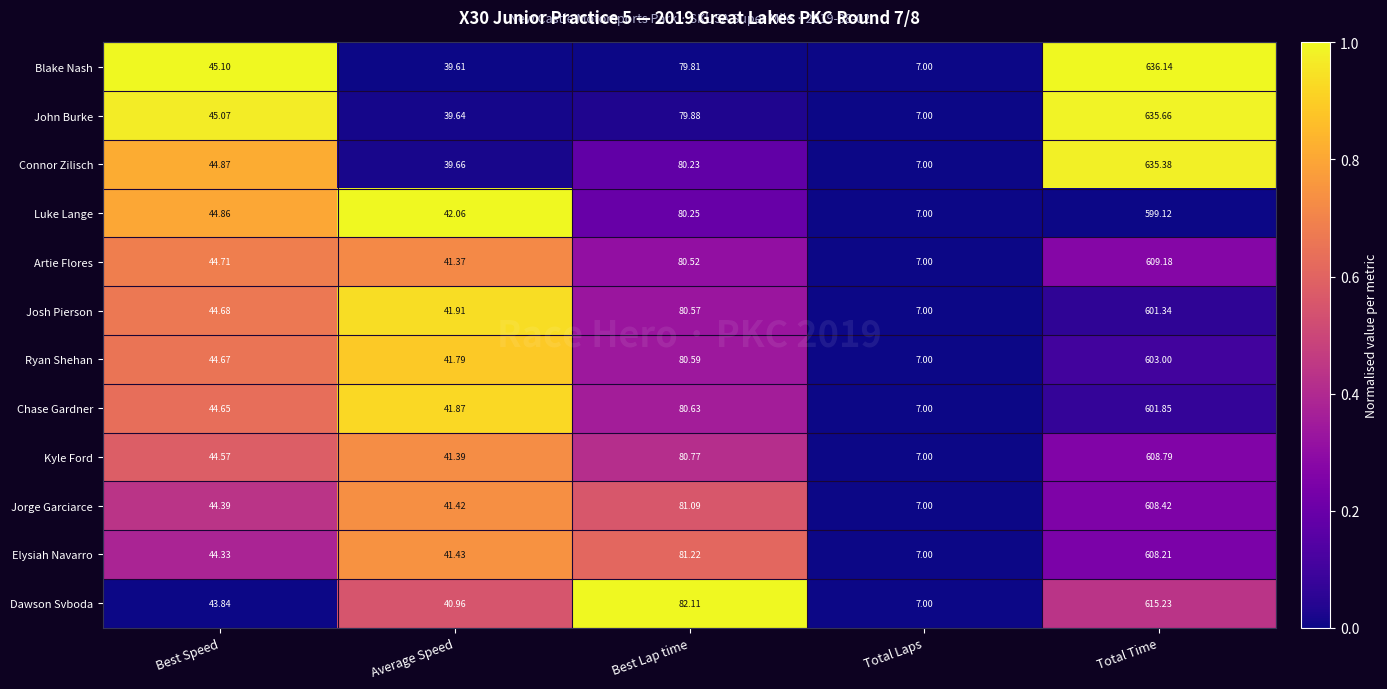

At which label is Dawson Svboda closest to 311?

Best Lap time